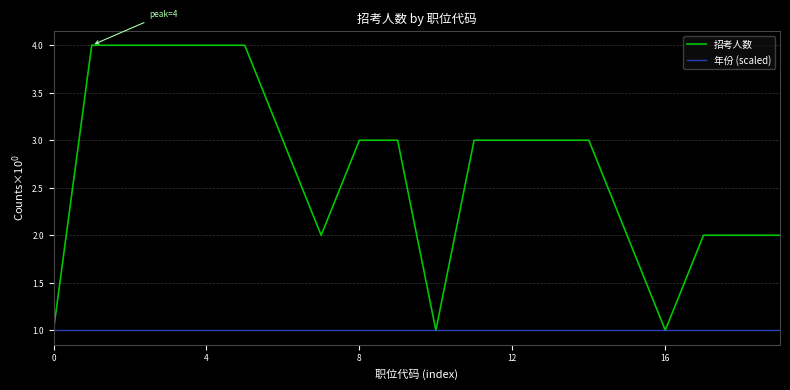

Rank the series by their maximum value, from highest to lowest.

招考人数, 年份 (scaled)